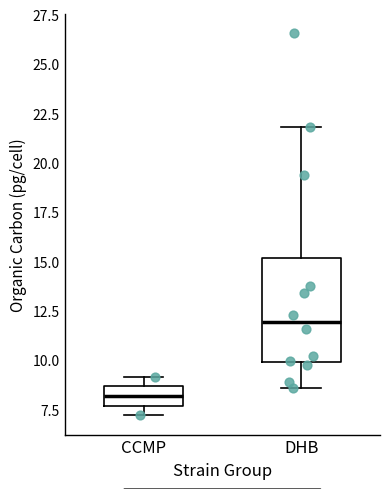

Which box's median line is the lowest?

CCMP